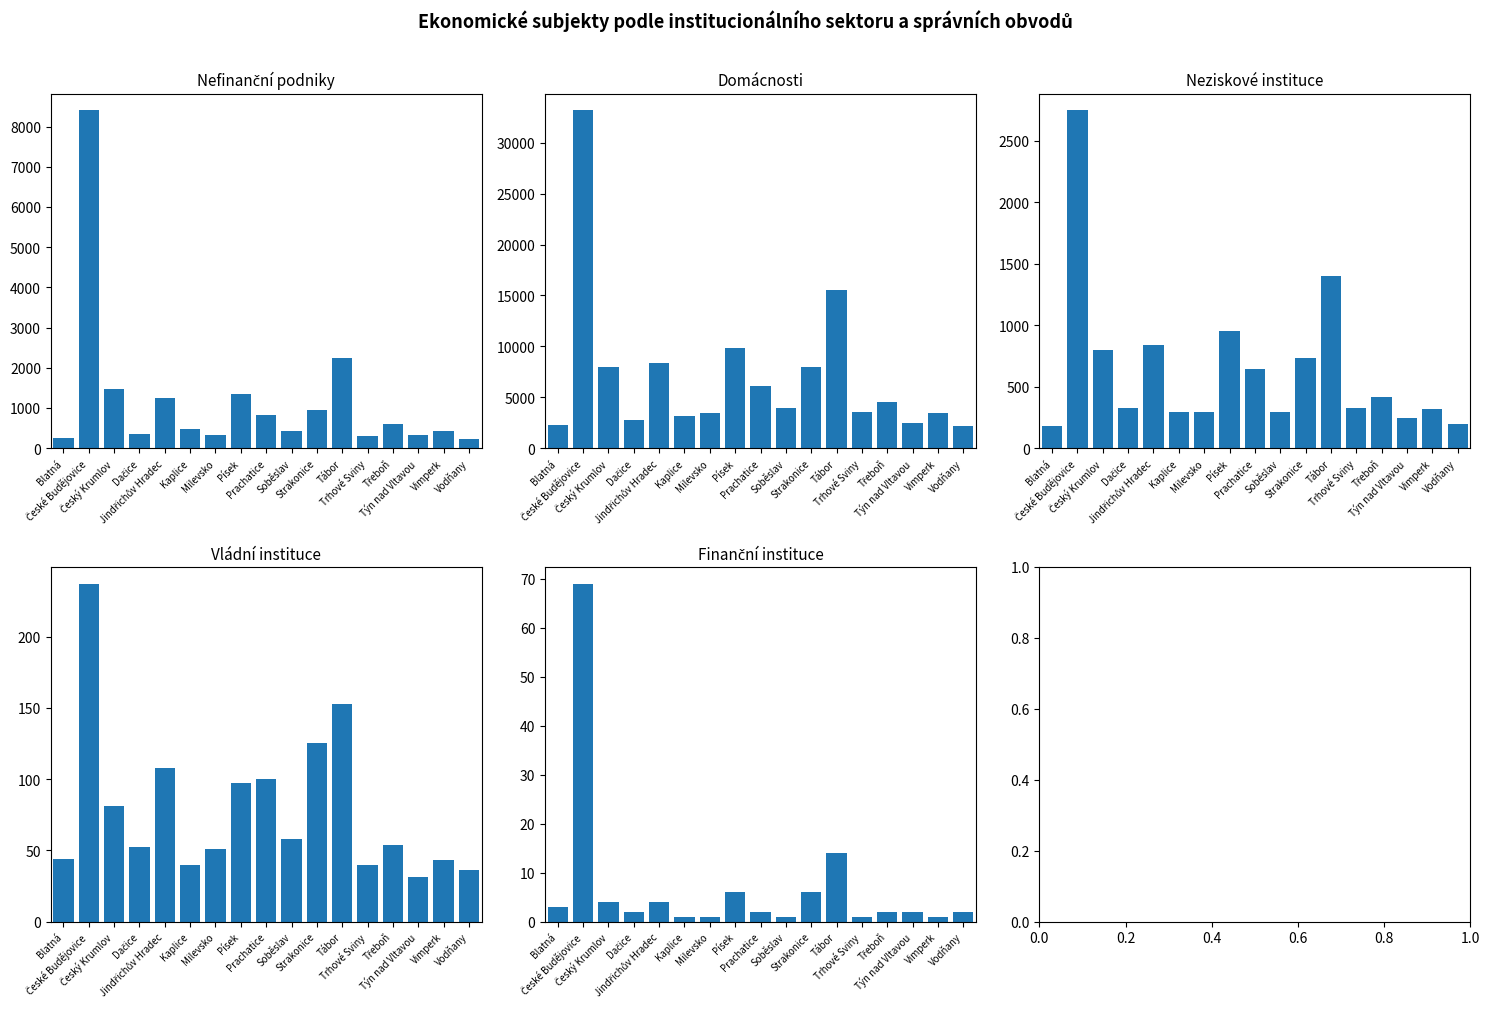

The value of Finanční instituce at Třeboň is 2. True or false?

True